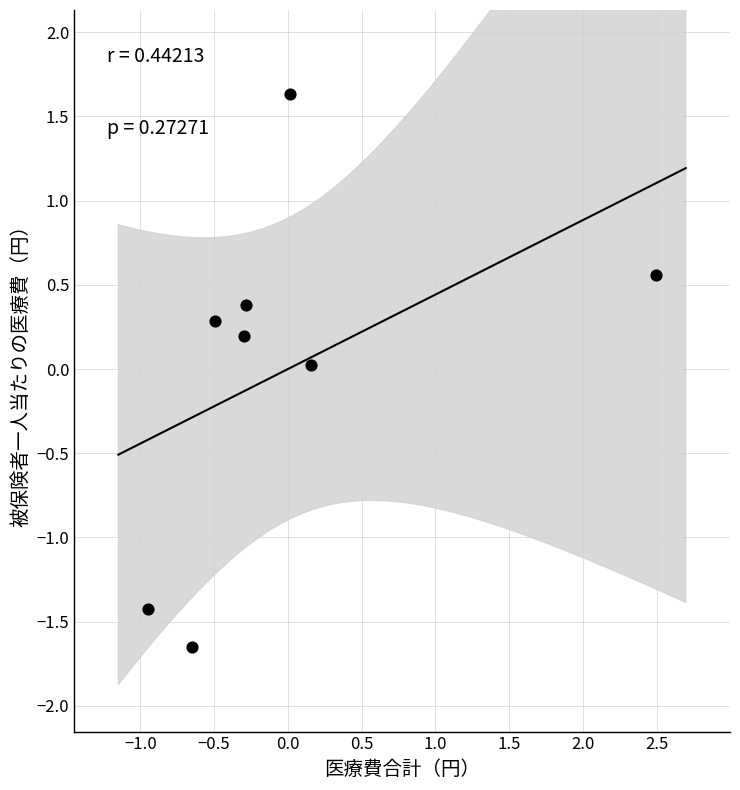

What is the range of Y values (max minus min)?

3.3